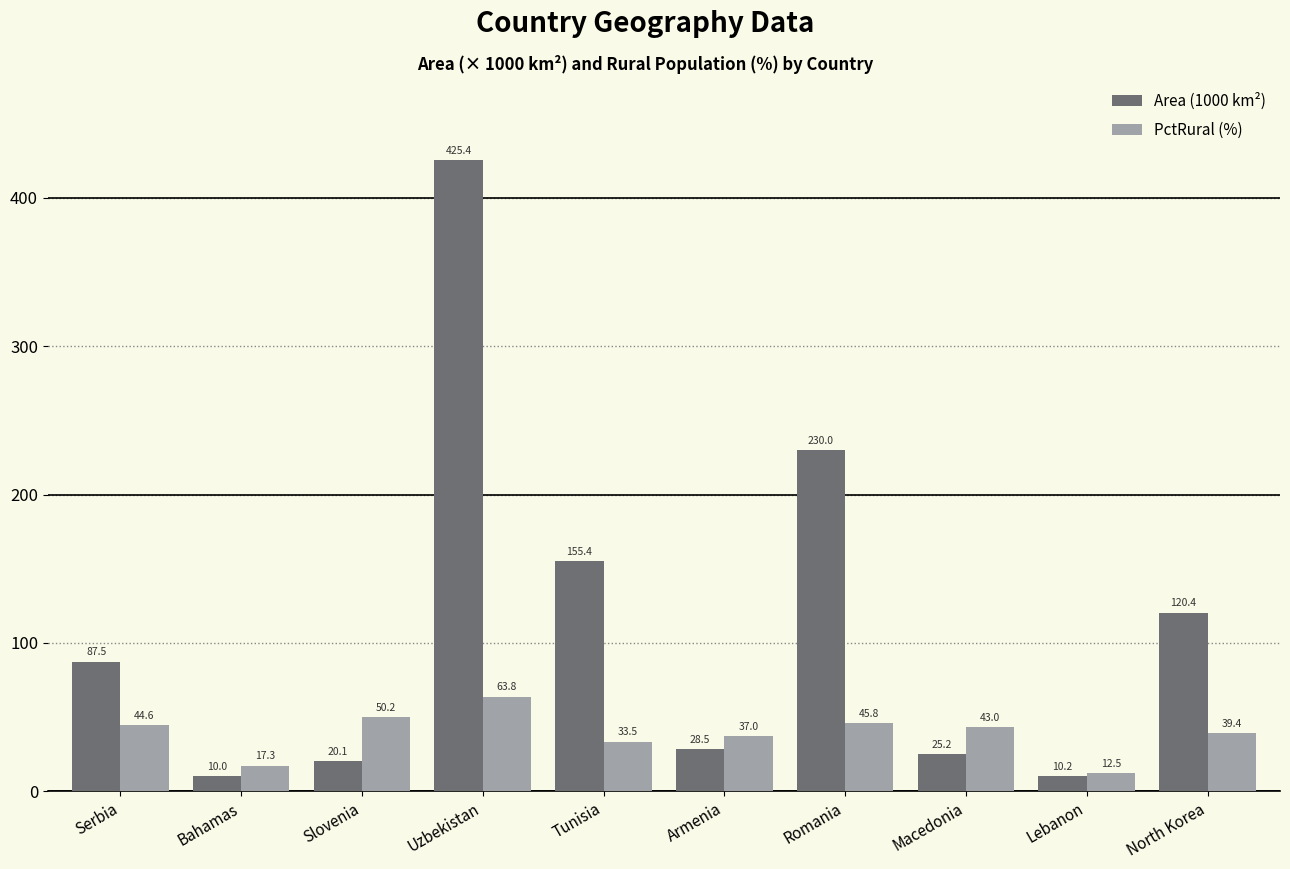

How many categories are shown in the chart?

10